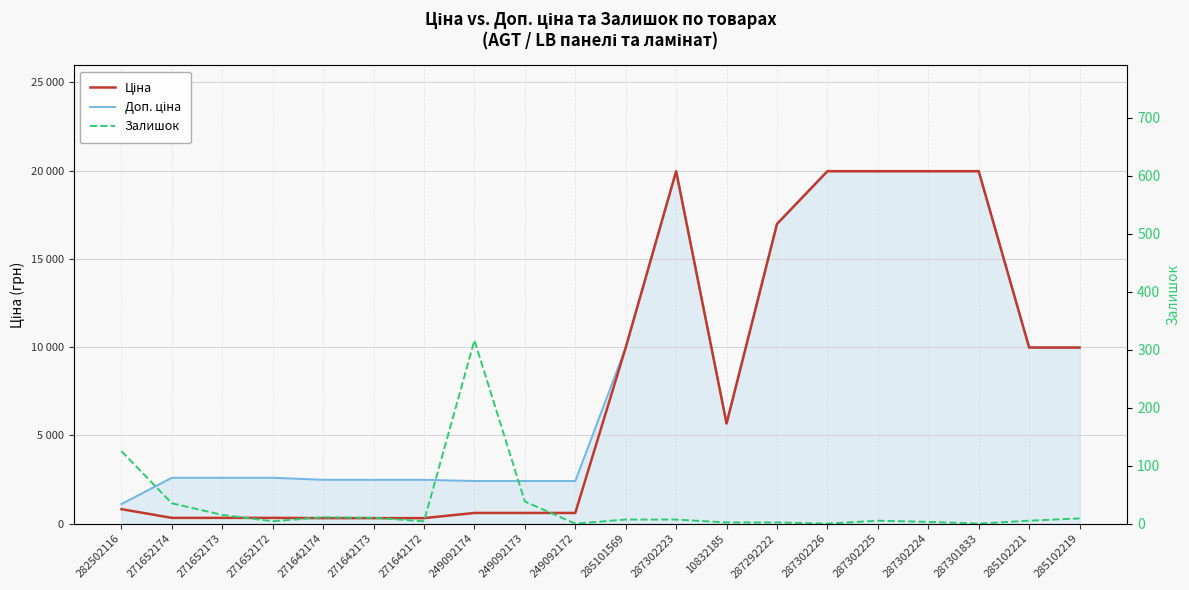

What is the total value across all series at 287302225?

39933.3